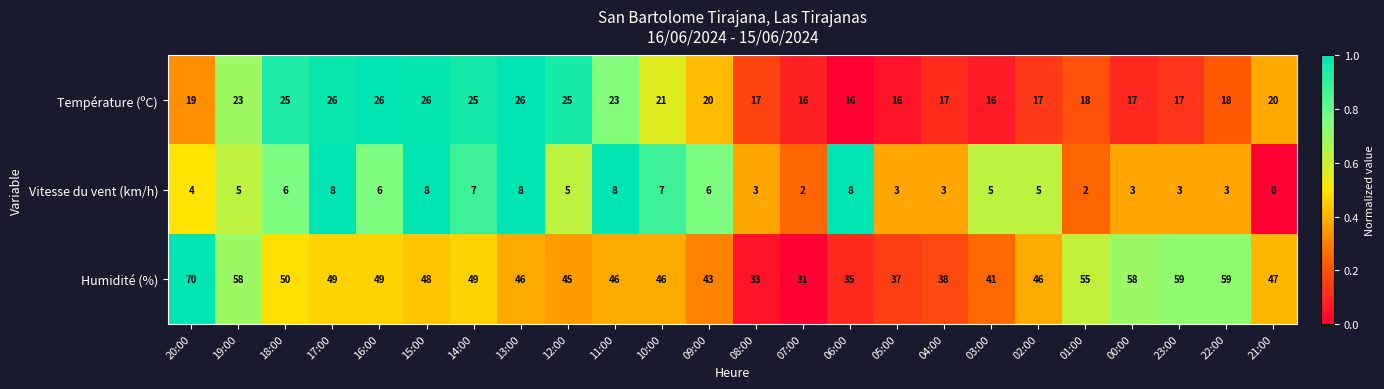

Is it true that Vitesse du vent (km/h) equals 5 at 02:00?

True